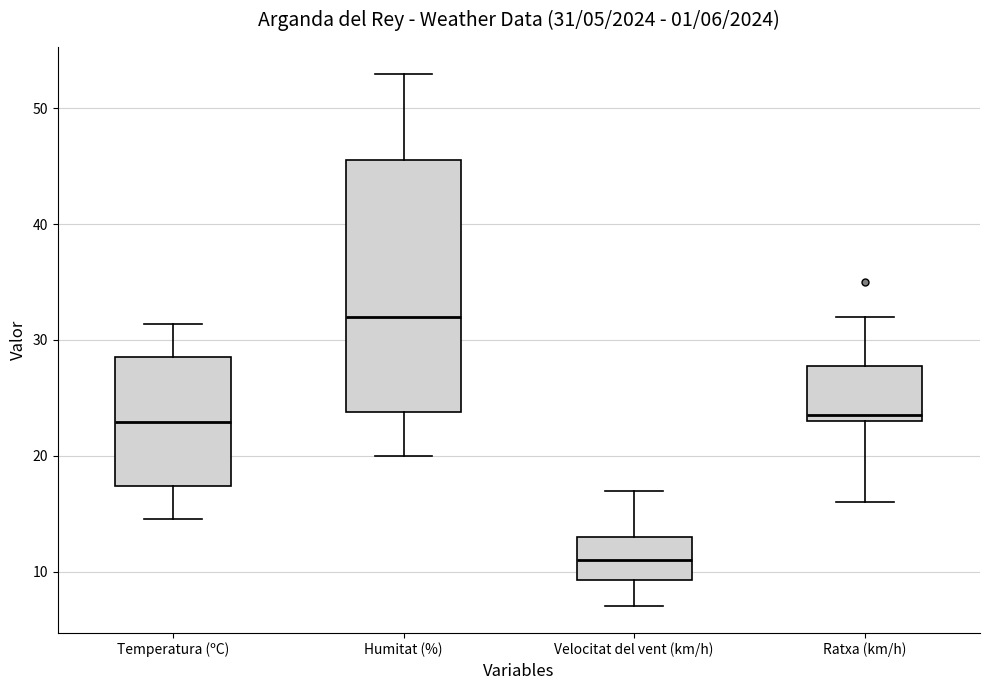

Which box has the highest median line?

Humitat (%)